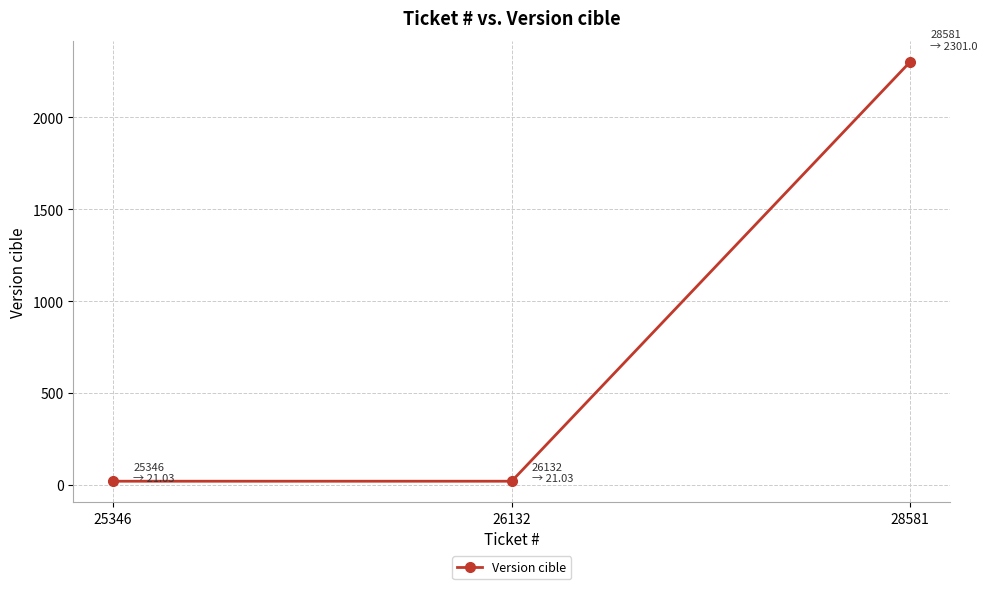

What is the sum of all values?

2343.1